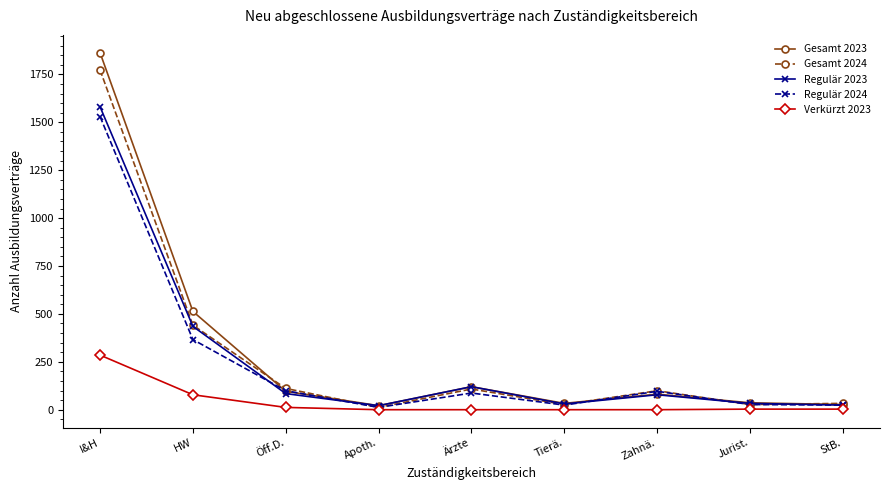

True or false: Regulär 2023 and Regulär 2024 intersect in this chart.

True